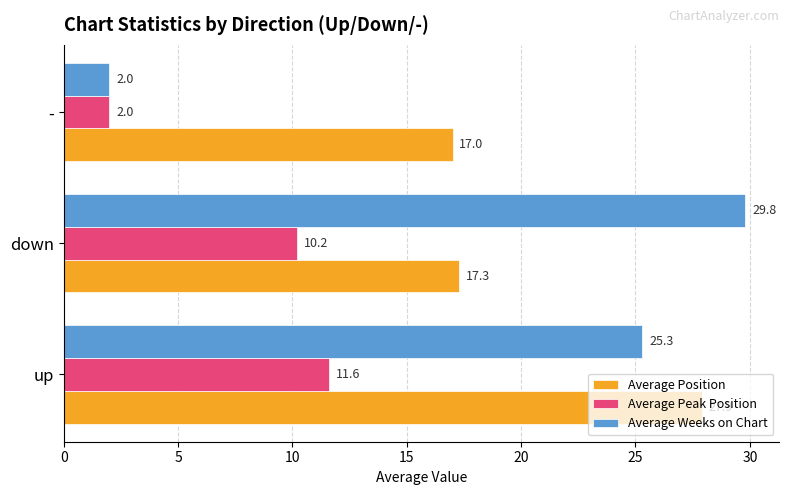

What is the highest value of the Average Peak Position series?

11.6